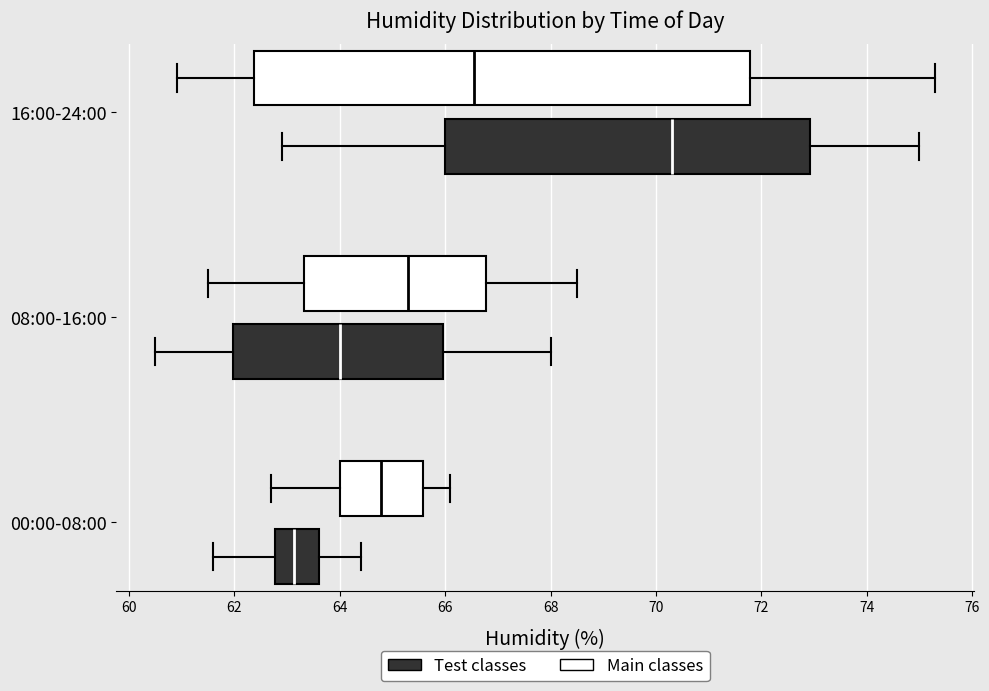

Where does the left whisker of the box for 00:00-08:00 (Main classes) end on the x-axis? The values are not printed on the chart, so give them approximately, as read against the axis.

62.8